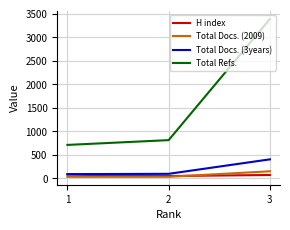

Rank the series by their maximum value, from highest to lowest.

Total Refs., Total Docs. (3years), Total Docs. (2009), H index